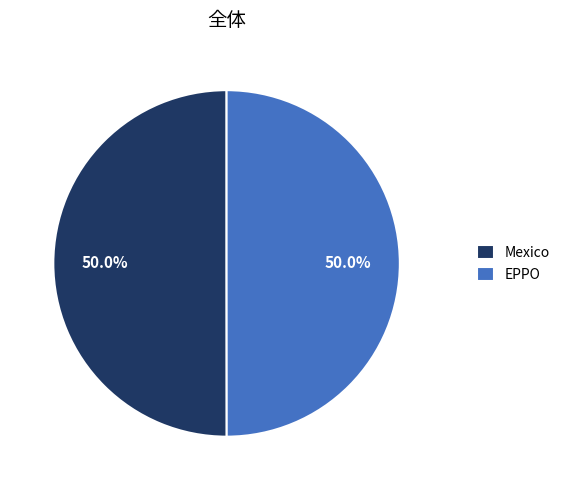

What is the ratio of the value at EPPO to the value at Mexico?

1.0